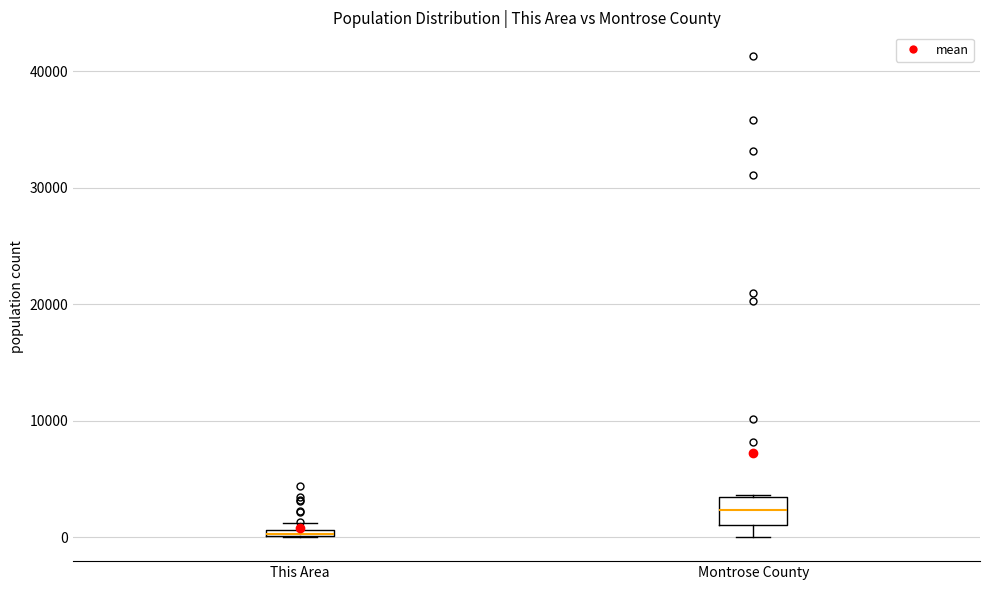

Where does the median line of the box for Montrose County sit on the y-axis? The values are not printed on the chart, so give them approximately, as read against the axis.

2000